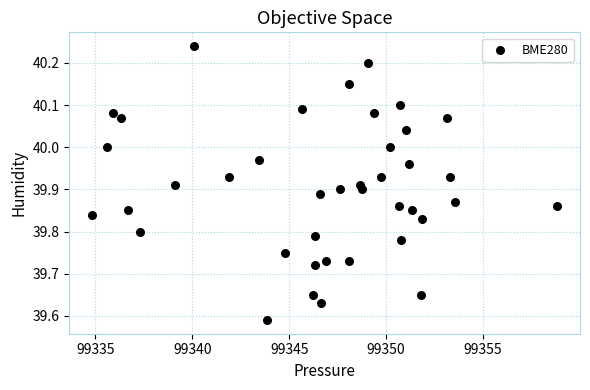

What is the range of X values (max minus min)?

23.9